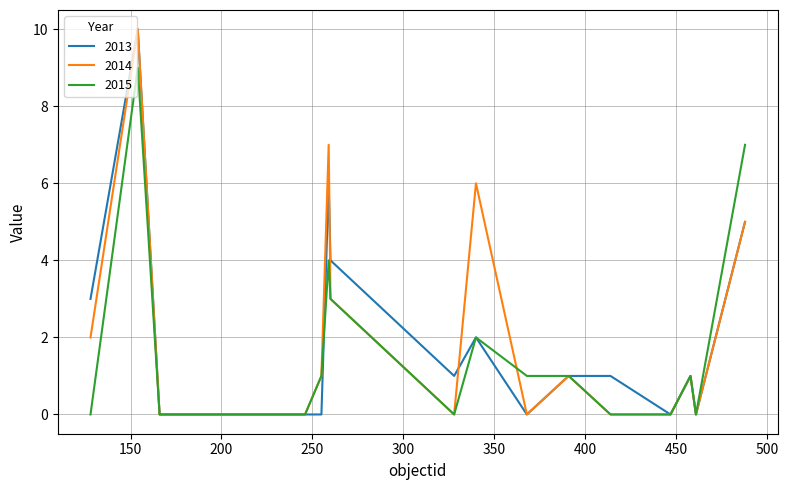

What is the greatest value displayed?

10